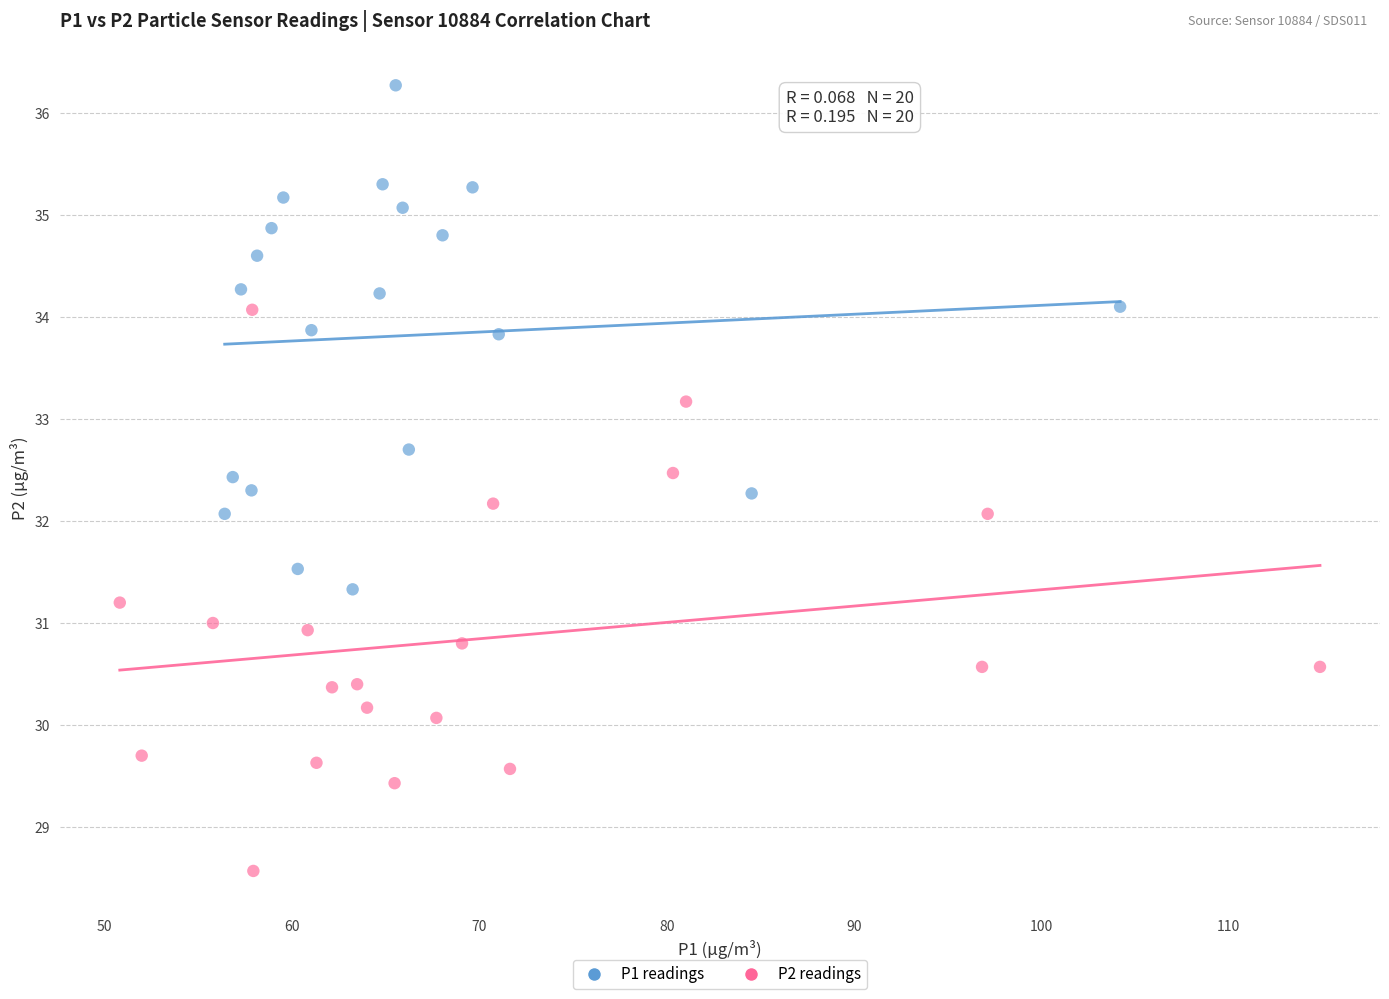

Which series reaches the minimum Y coordinate?

P2 readings